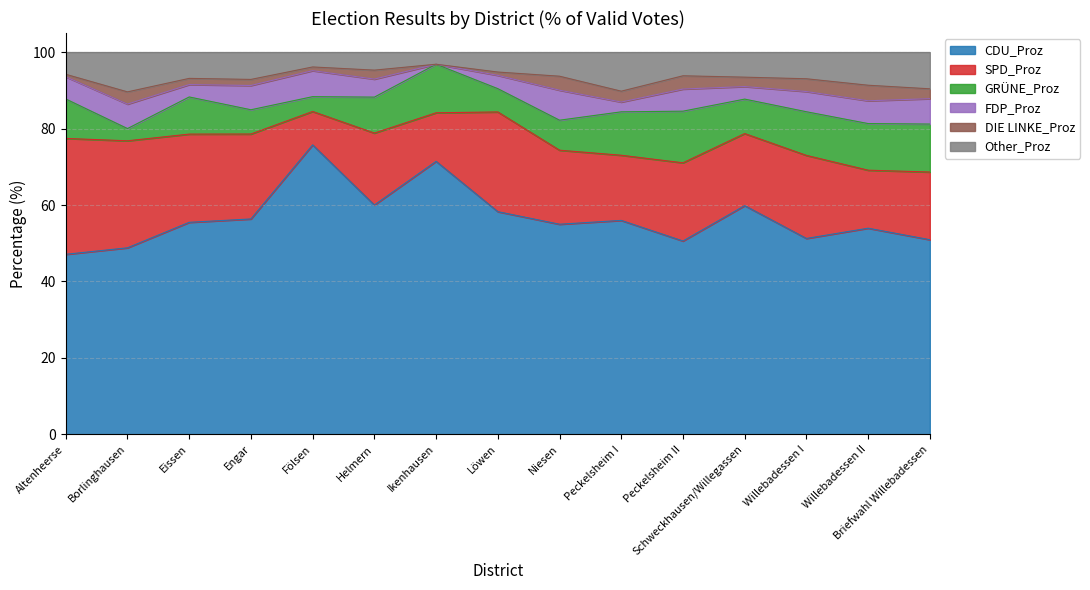

True or false: Other_Proz has a value of 6.5 at Schweckhausen/Willegassen.

True